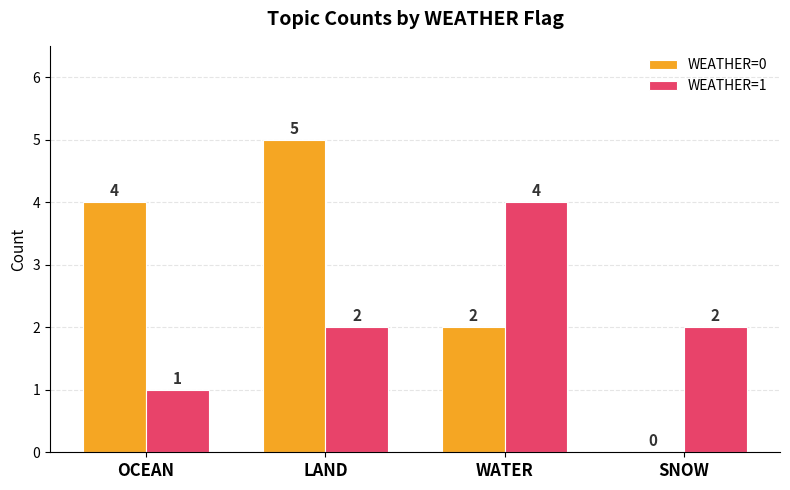

Which category has the highest value in the WEATHER=0 series?

LAND